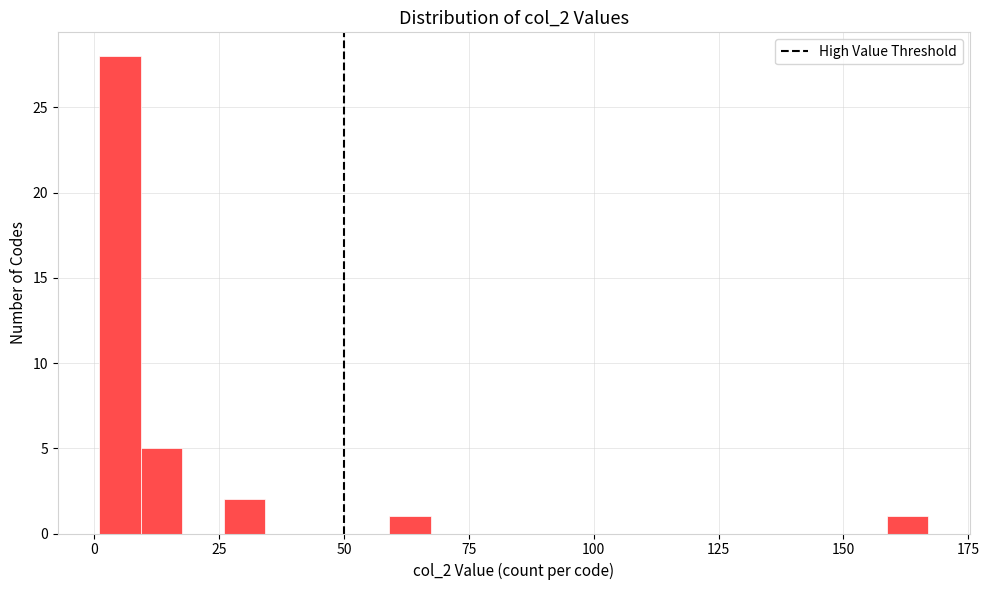

Read against the x-axis, roughly where is the centre of the tallest bar?

5